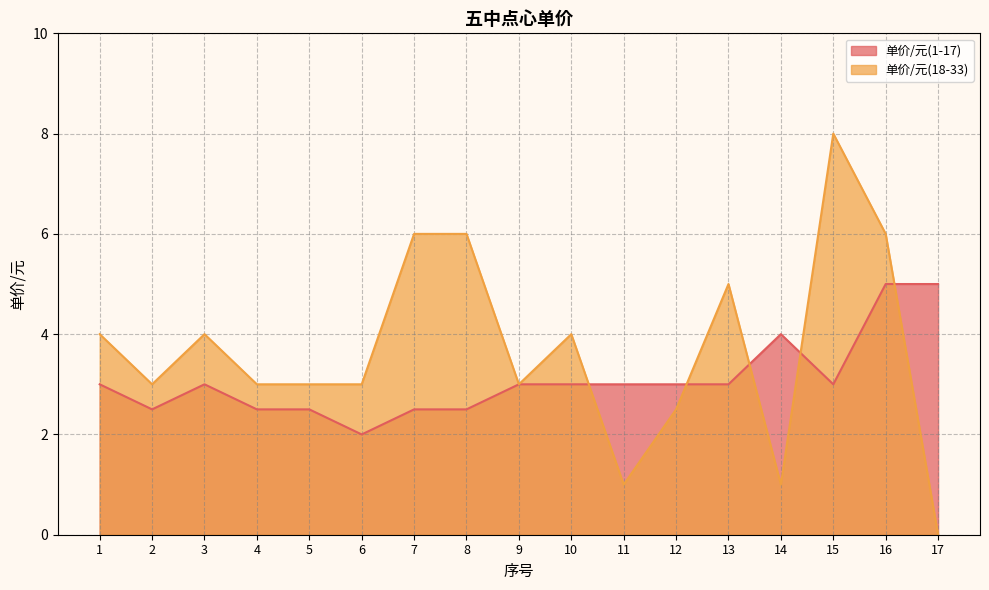

What is the maximum value for 单价/元(18-33)?

8.0